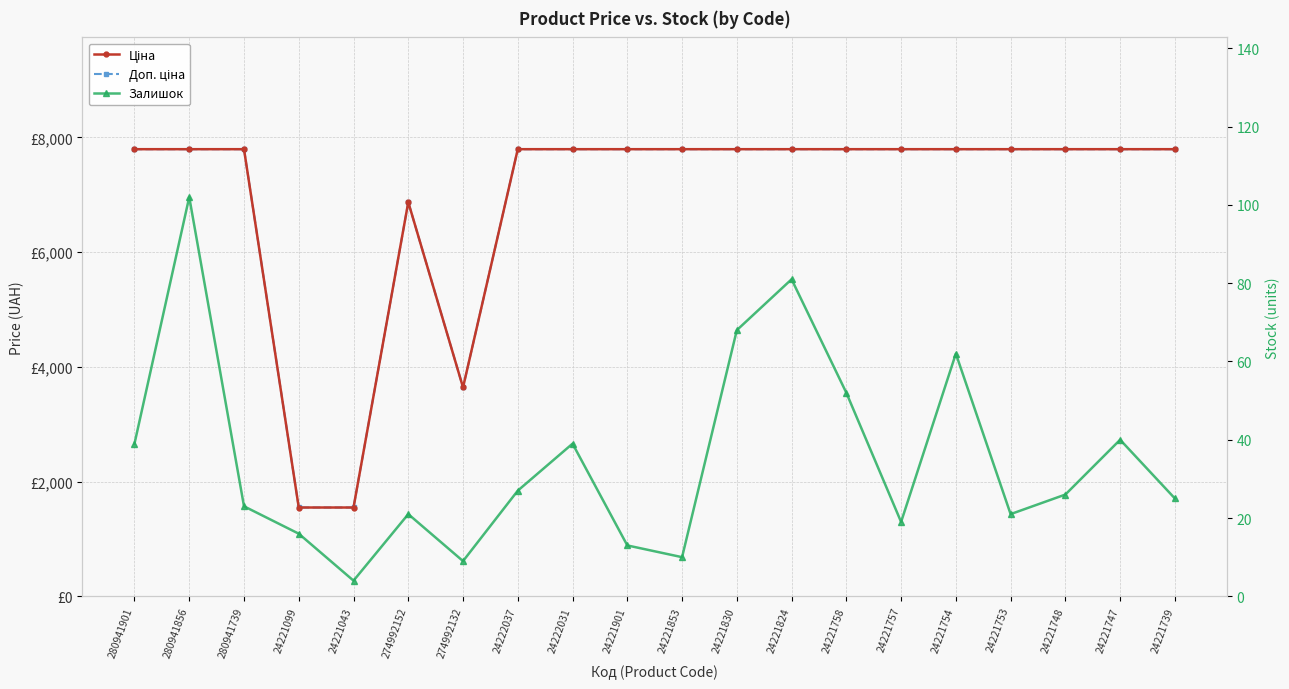

At which label does Ціна reach its peak?

280941901